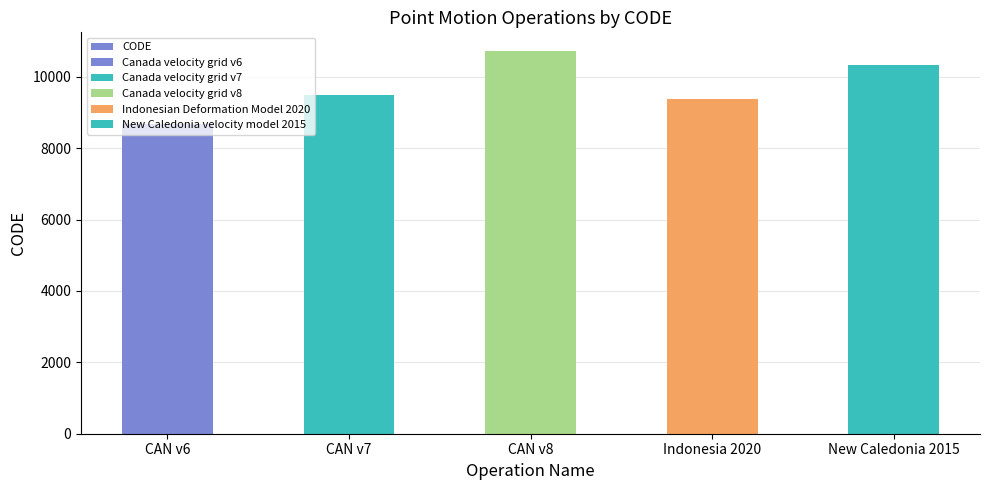

What is the sum of all values?

48564